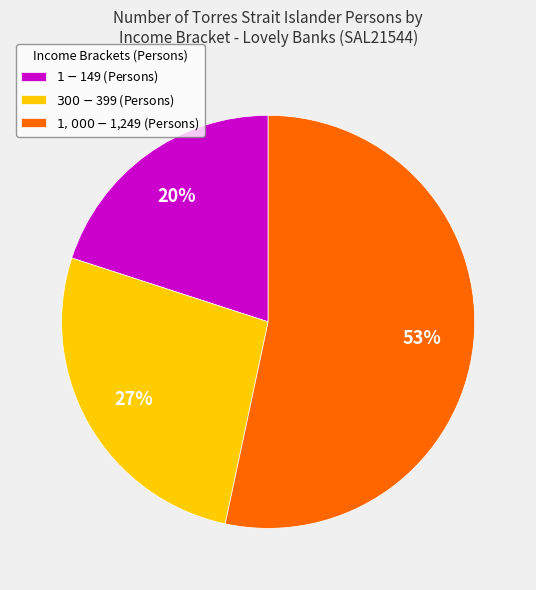

To the nearest percent, what is the average slice percentage?

33%